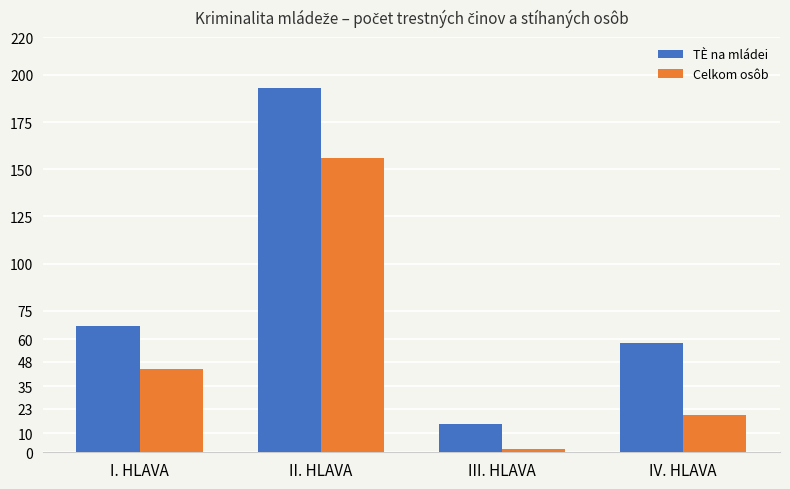

Which category has the lowest value across all series?

III. HLAVA